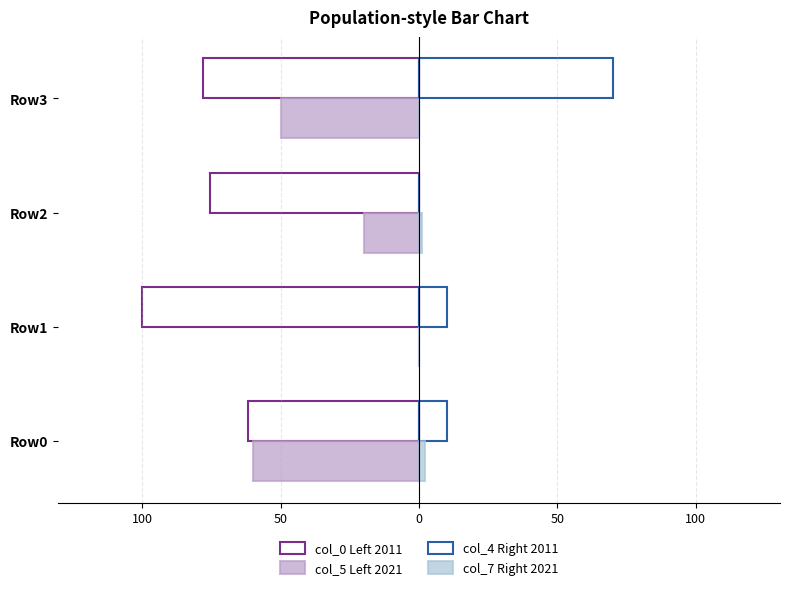

Does the chart contain stacked bars?

No